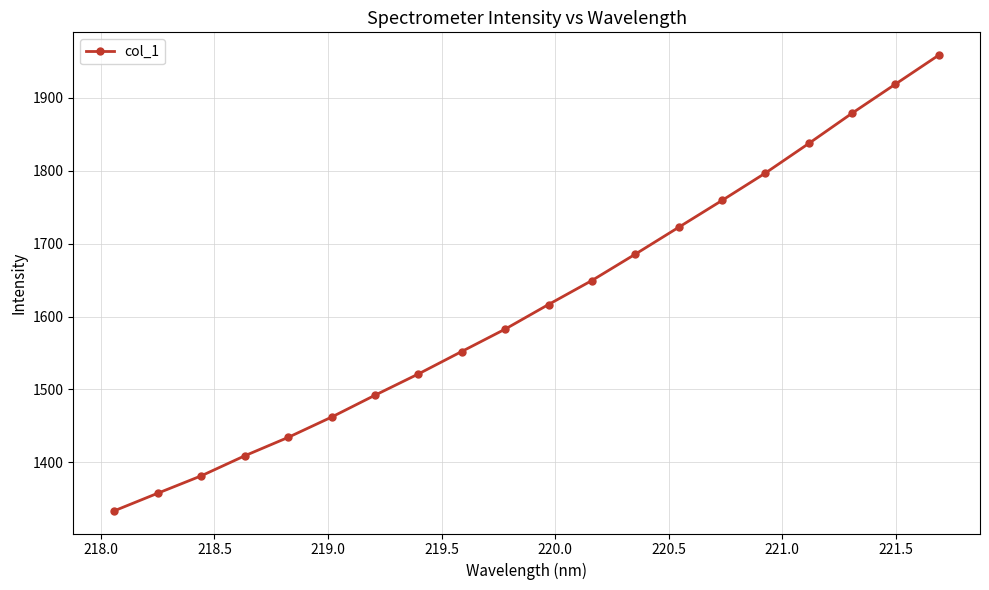

What is the minimum value shown in the chart?

1333.5